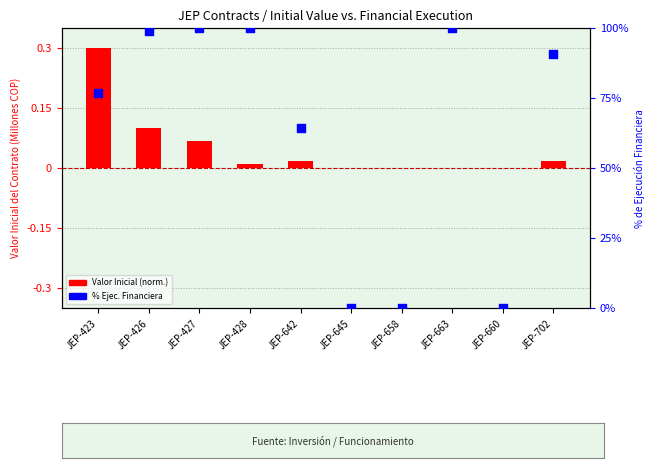

Which series has the widest spread of Y values?

% Ejecución Financiera